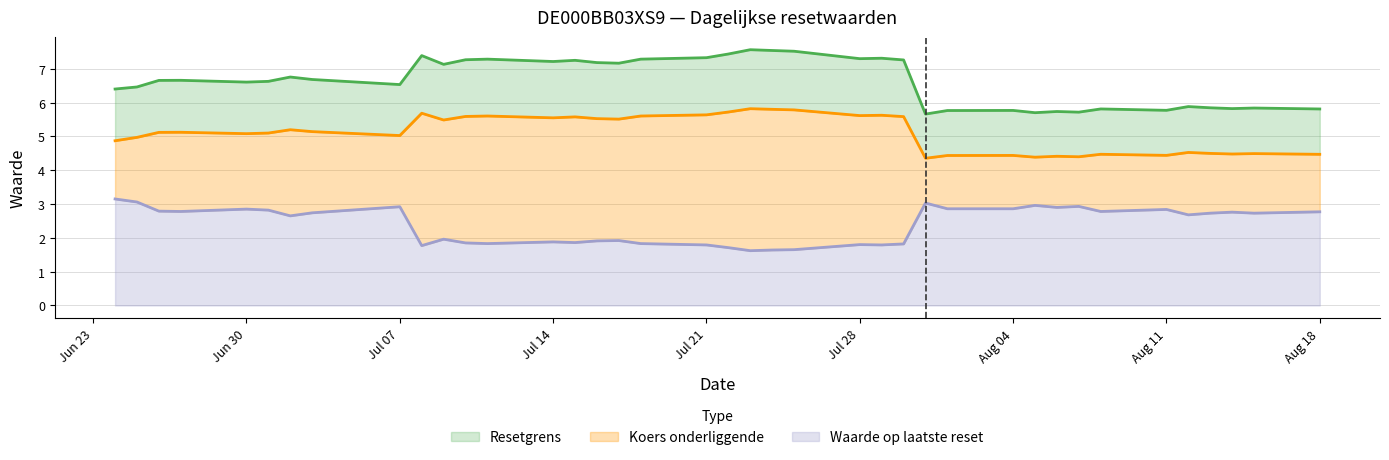

What is the sum of all Resetgrens values?

259.0